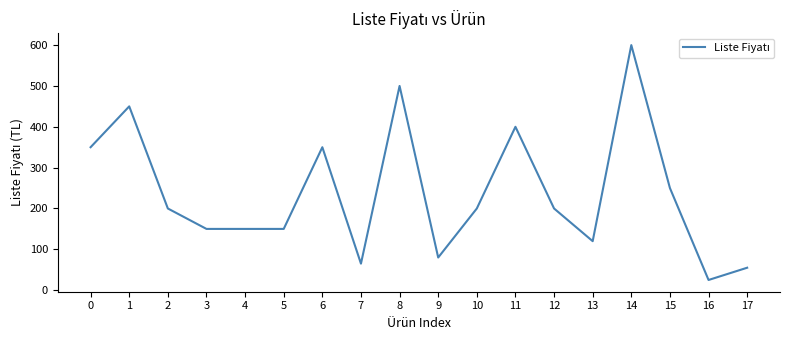

Reading right to left, extract all data points from this chart.

17=55	16=25	15=250	14=600	13=120	12=200	11=400	10=200	9=80	8=500	7=65	6=350	5=150	4=150	3=150	2=200	1=450	0=350